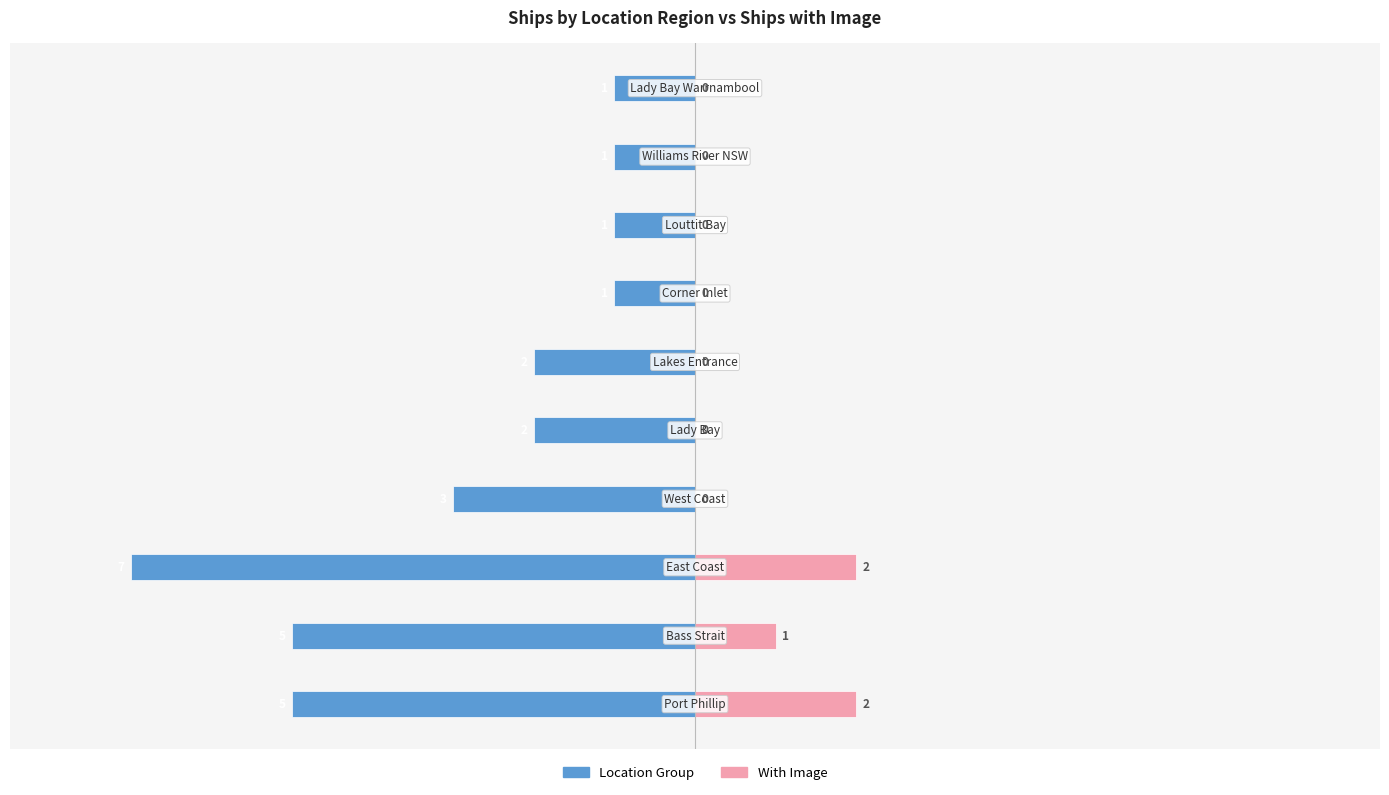

Which series changed the most between 2 and 8?

Location Group